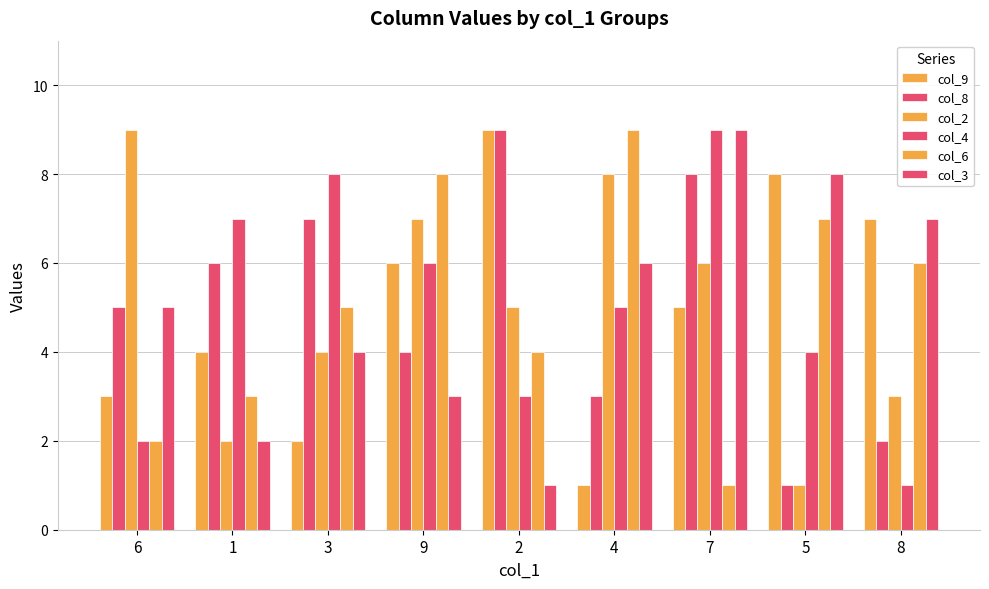

The col_8 series shows 5 at 6. True or false?

True